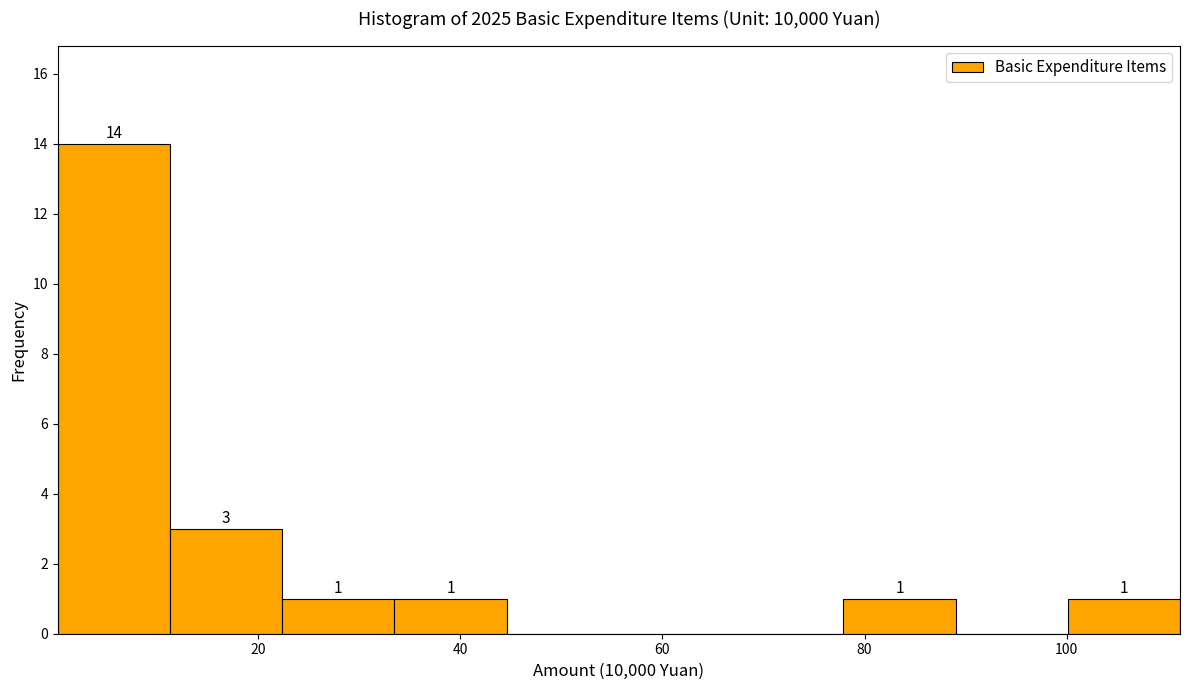

Over which range of the x-axis is the bar tallest?

0 to 12